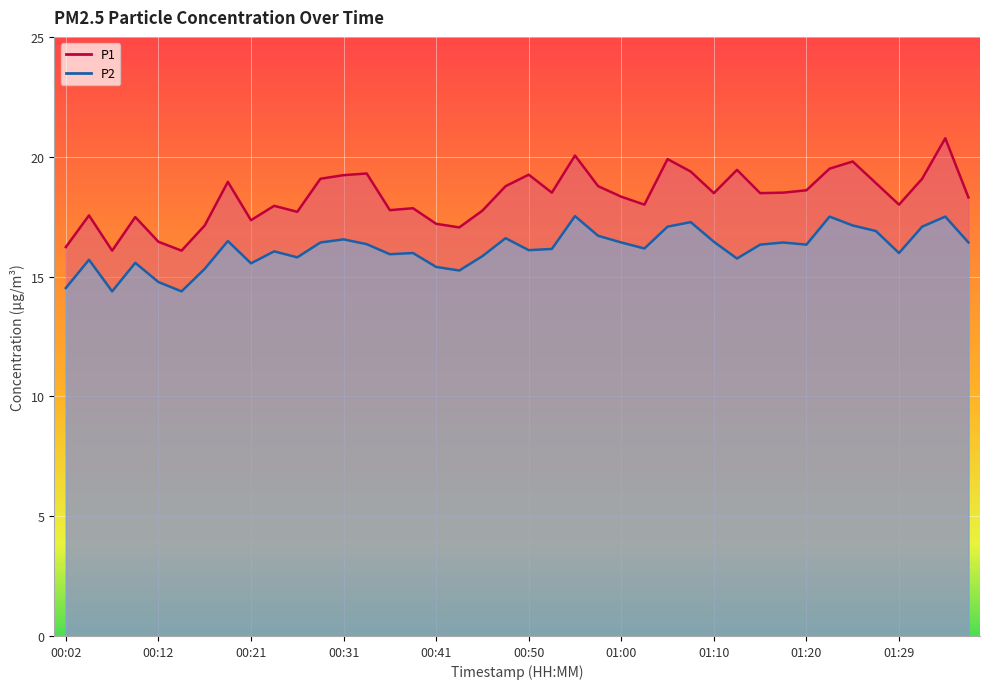

Is the value of P1 at 01:00 greater than the value of P2 at 01:34?

Yes